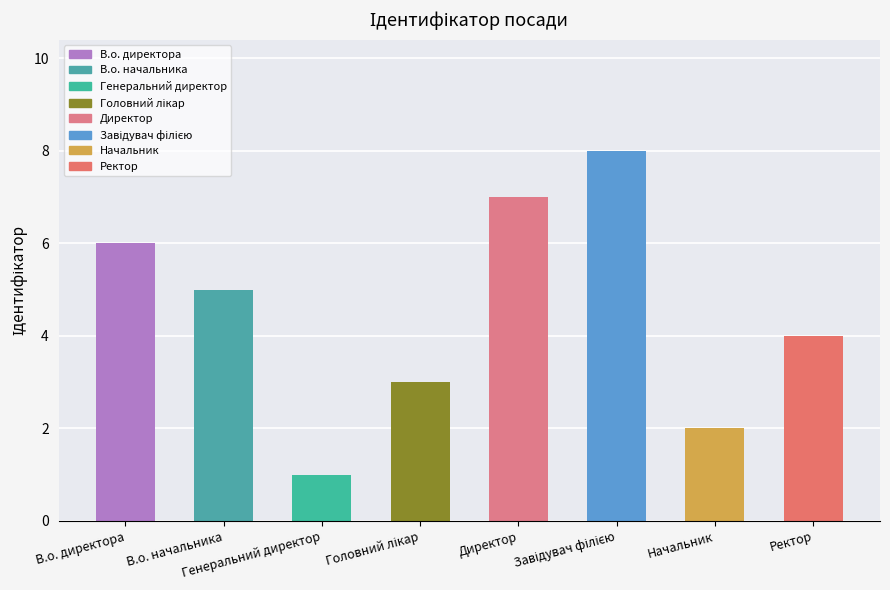

How many values are between 3 and 7?

5